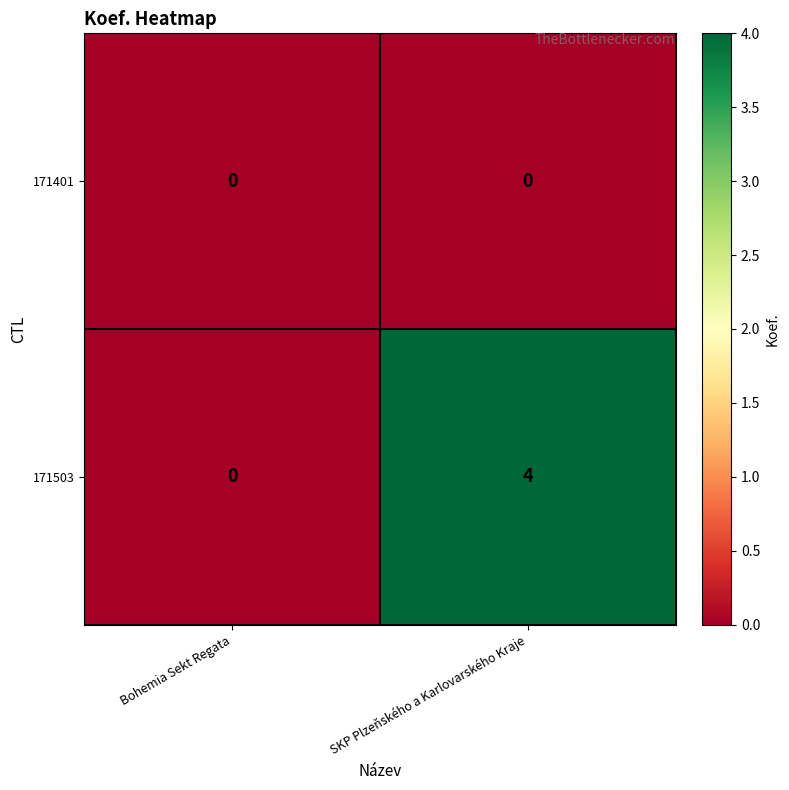

Which category has the lowest value in the 171503 series?

Bohemia Sekt Regata